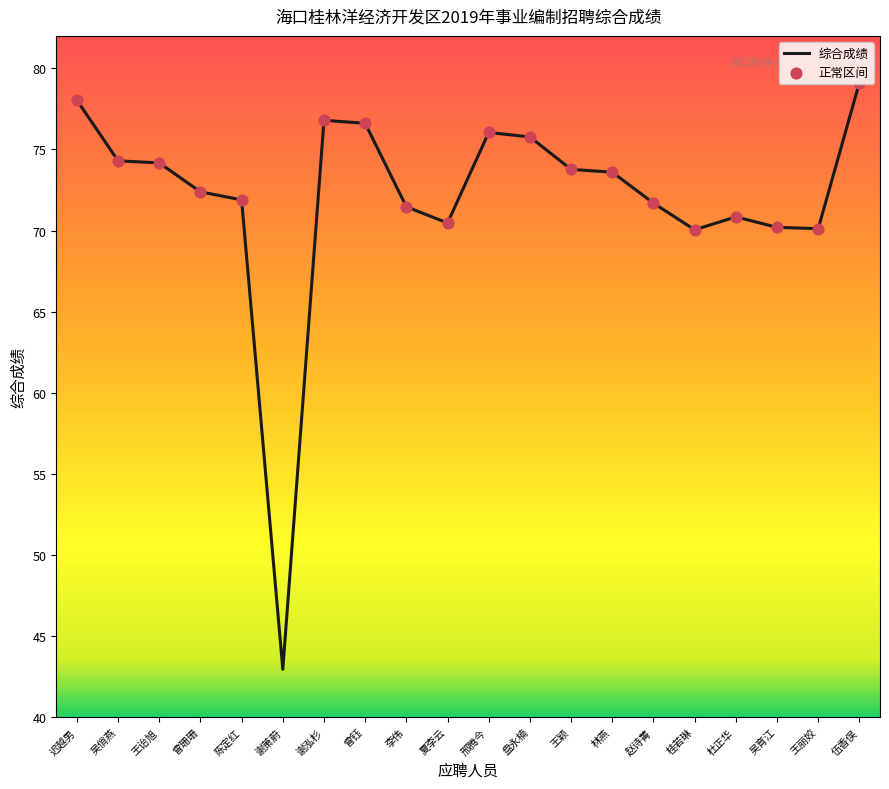

What is the ratio of the value at 林燕 to the value at 迟越男?

0.9